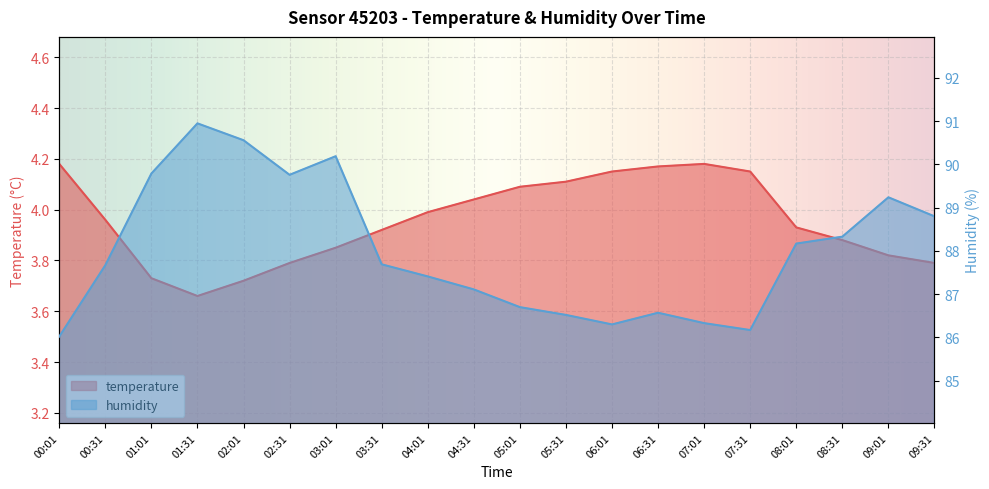

Rank the series by their average value, from highest to lowest.

humidity, temperature